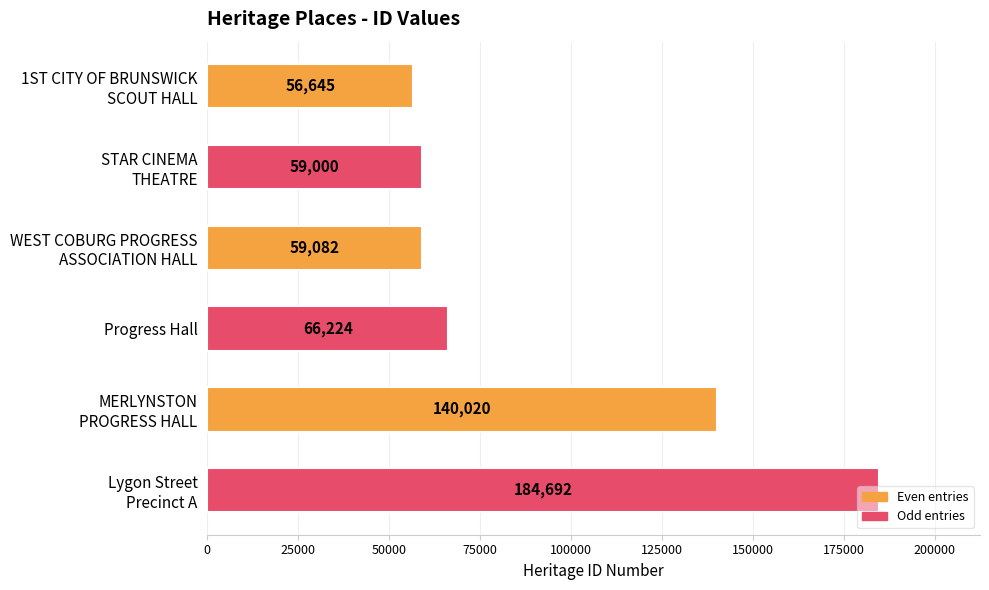

What is the approximate value at Progress Hall?

66224